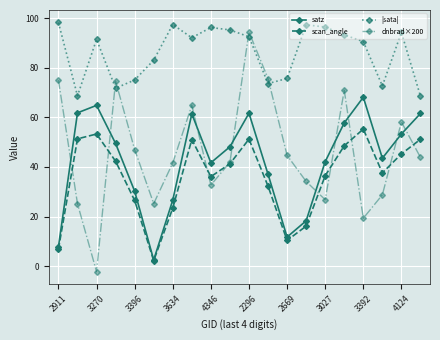

True or false: satz and |sata| cross at least once.

False